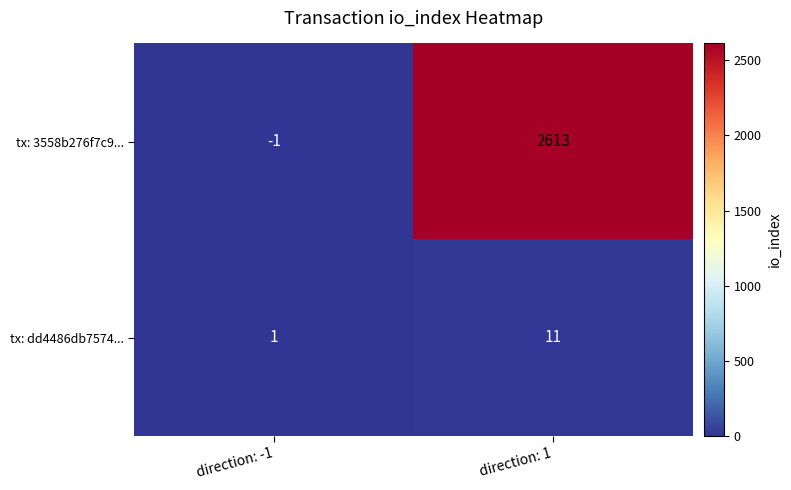

Rank the series by their maximum value, from highest to lowest.

tx: 3558b276f7c9..., tx: dd4486db7574...